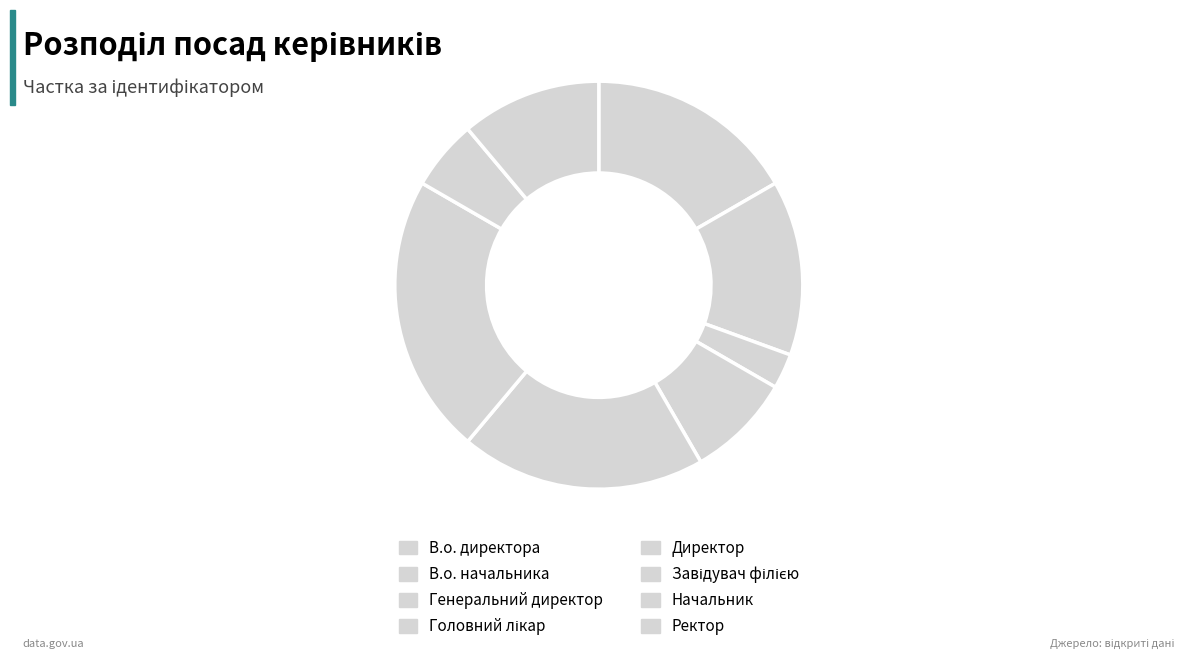

Which category has the smallest portion of the pie?

Генеральний директор